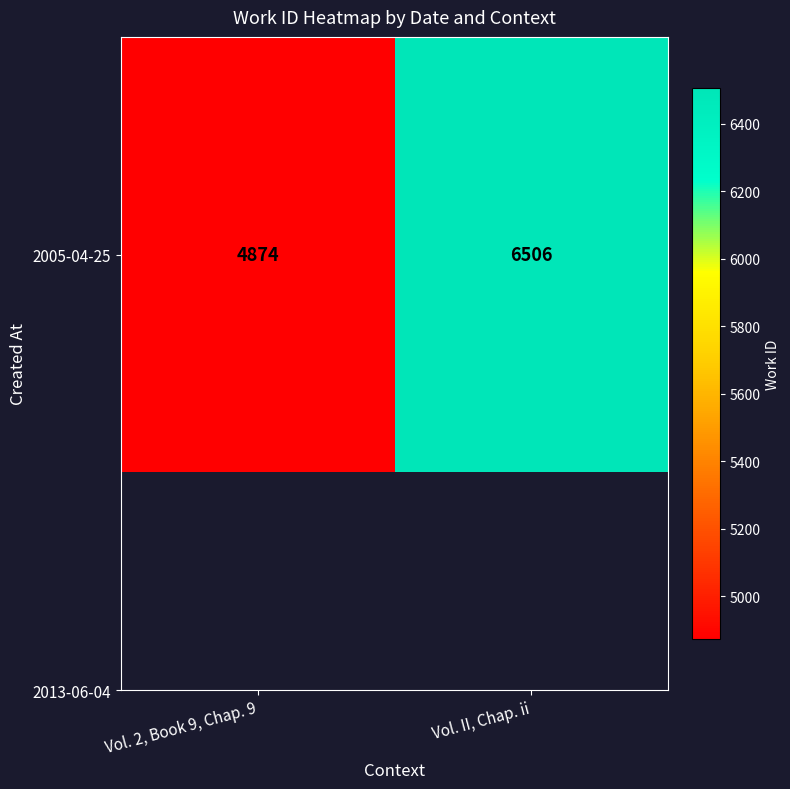

Count the values in the range 4874 to 6506.

2